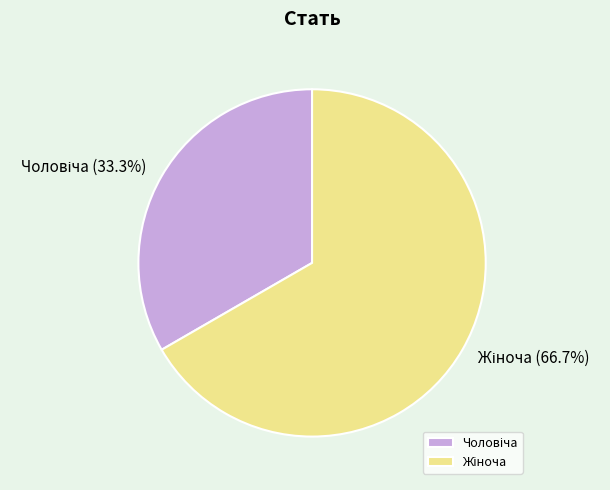

Is there a majority slice in this chart?

Yes